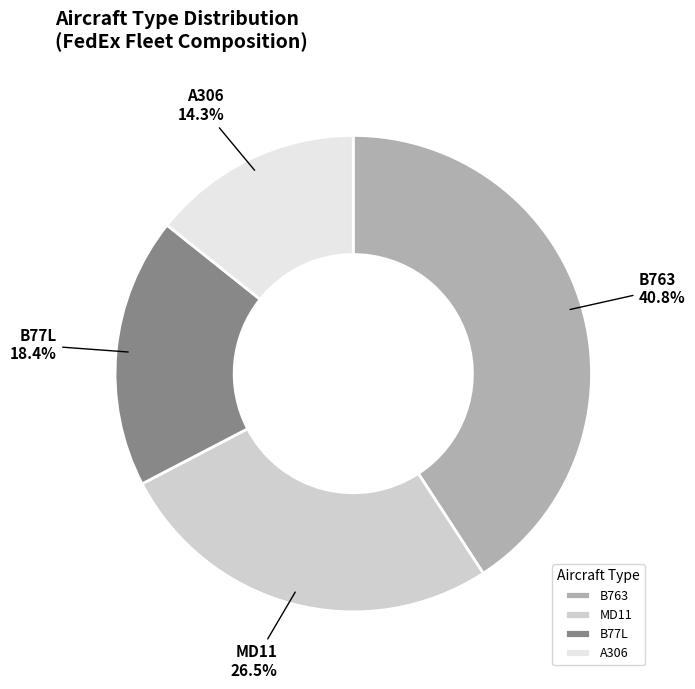

What is the smallest slice in the pie chart?

A306